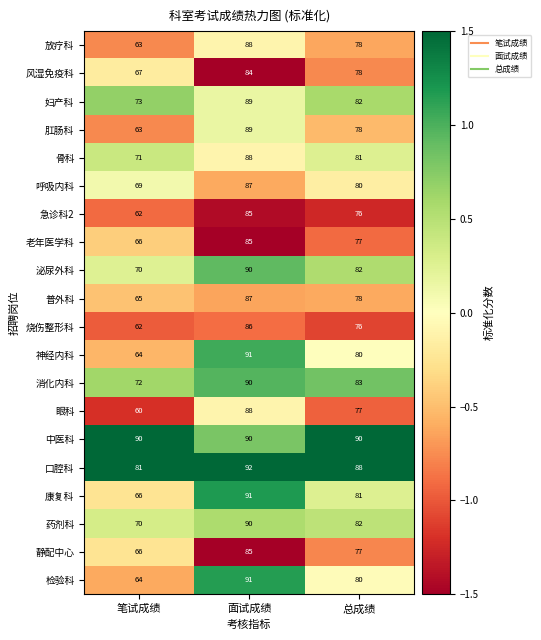

What value does the 消化内科 series have at 面试成绩?

90